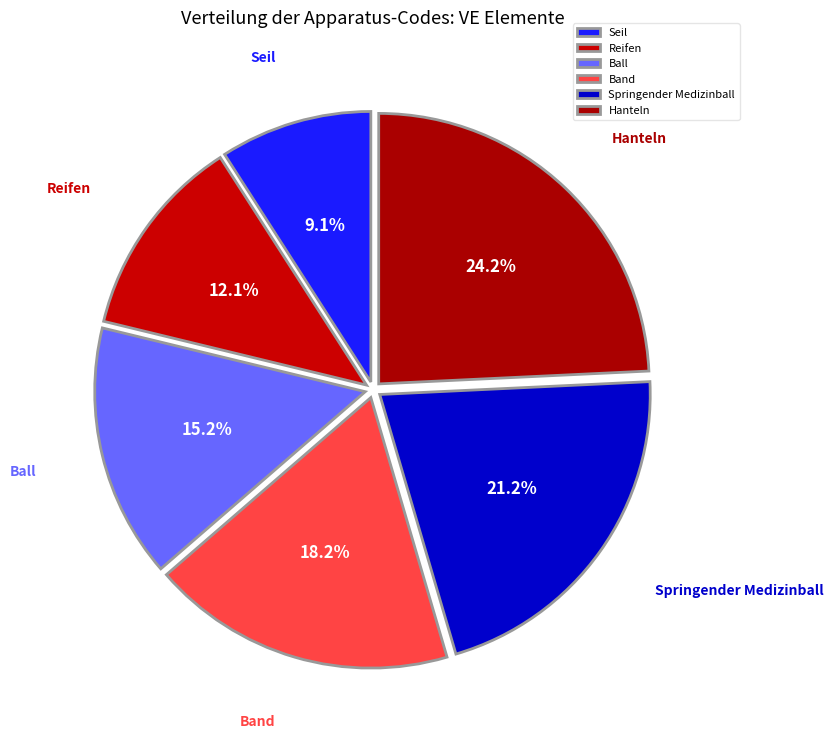

What is the smallest slice in the pie chart?

Seil